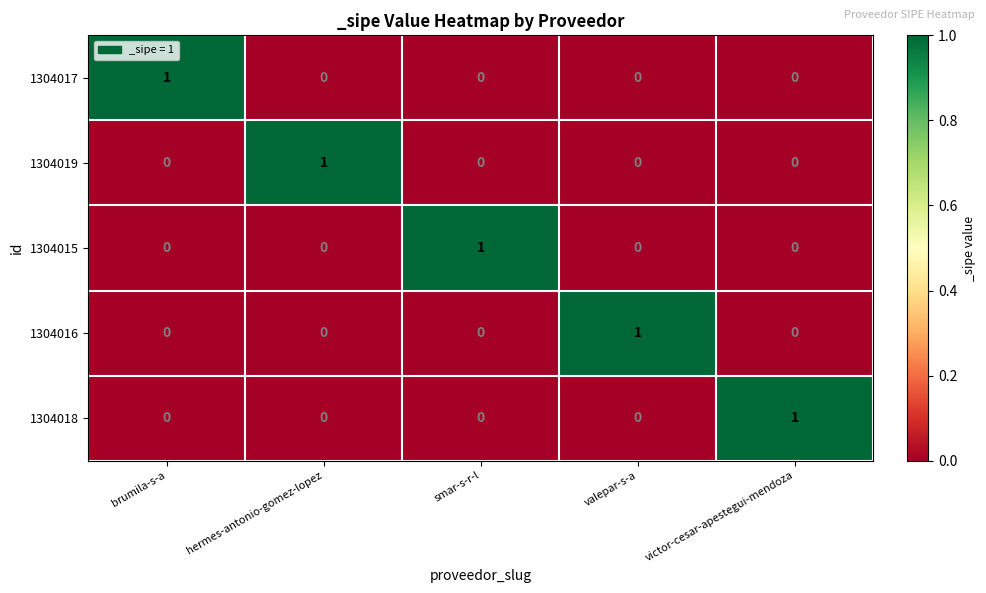

Reading left to right, list all the values displayed in this chart.

1304017: brumila-s-a=1	hermes-antonio-gomez-lopez=0	smar-s-r-l=0	valepar-s-a=0	victor-cesar-apestegui-mendoza=0
1304019: brumila-s-a=0	hermes-antonio-gomez-lopez=1	smar-s-r-l=0	valepar-s-a=0	victor-cesar-apestegui-mendoza=0
1304015: brumila-s-a=0	hermes-antonio-gomez-lopez=0	smar-s-r-l=1	valepar-s-a=0	victor-cesar-apestegui-mendoza=0
1304016: brumila-s-a=0	hermes-antonio-gomez-lopez=0	smar-s-r-l=0	valepar-s-a=1	victor-cesar-apestegui-mendoza=0
1304018: brumila-s-a=0	hermes-antonio-gomez-lopez=0	smar-s-r-l=0	valepar-s-a=0	victor-cesar-apestegui-mendoza=1